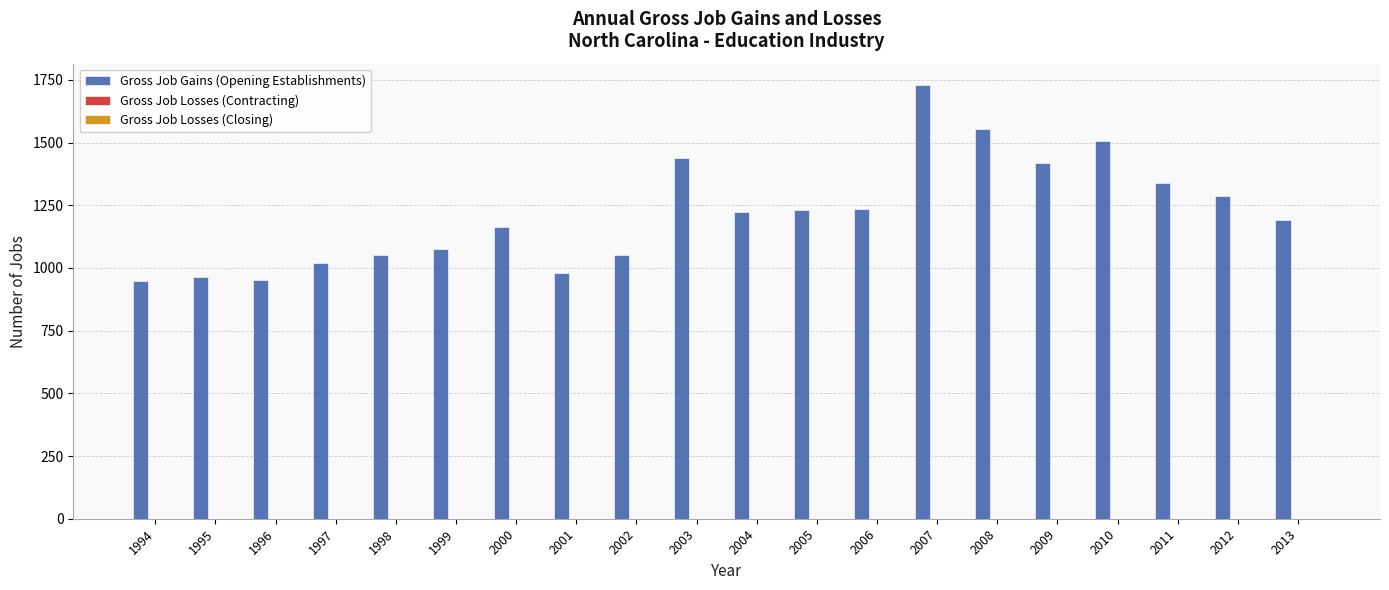

What is the ratio of the value at 2012 to the value at 2003?

0.9